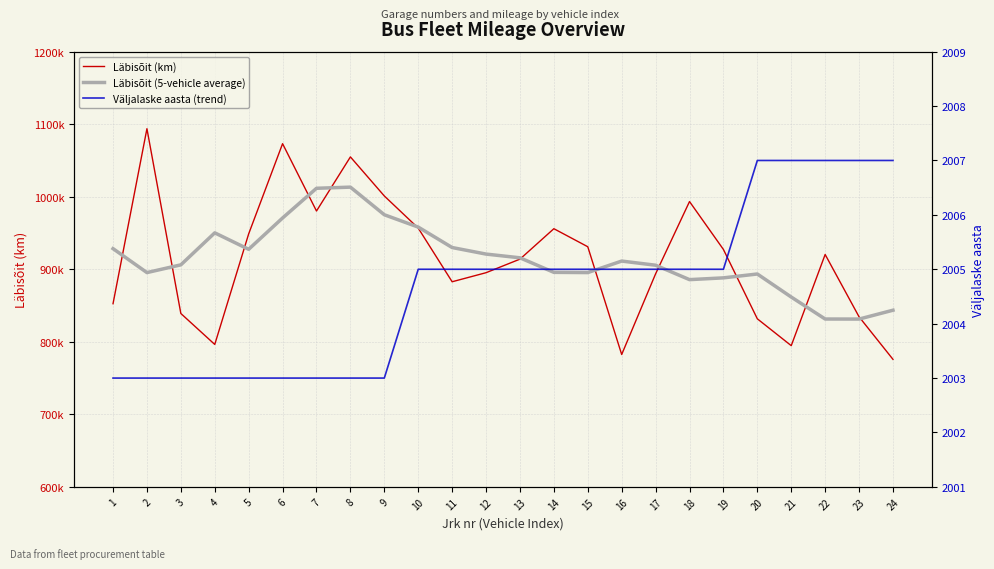

What are all the series names shown in the legend?

Läbisõit (km), Läbisõit (5-vehicle average), Väljalaske aasta (trend)